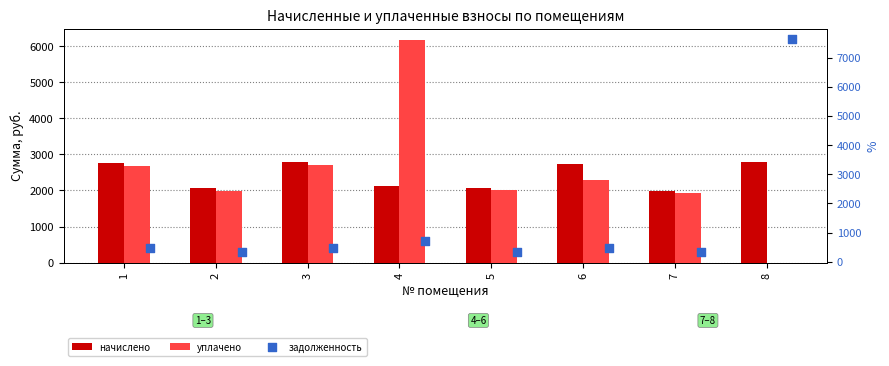

Which series has the largest total across all categories?

уплачено